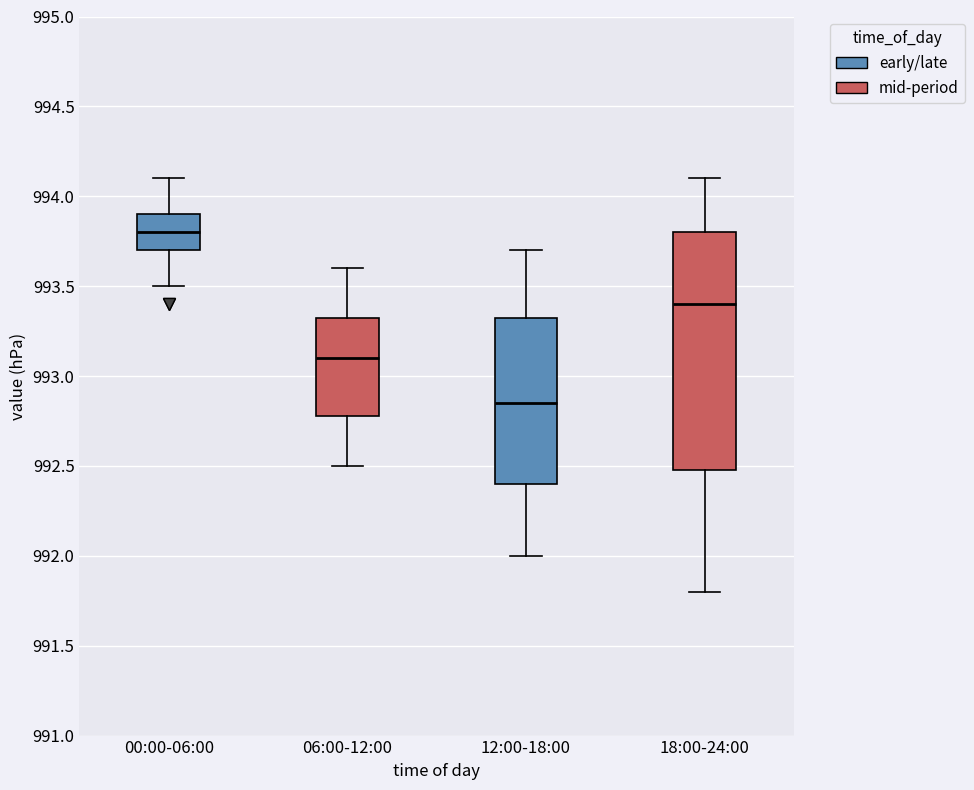

Where is the upper edge of the box for 00:00-06:00 on the y-axis? The values are not printed on the chart, so give them approximately, as read against the axis.

993.90